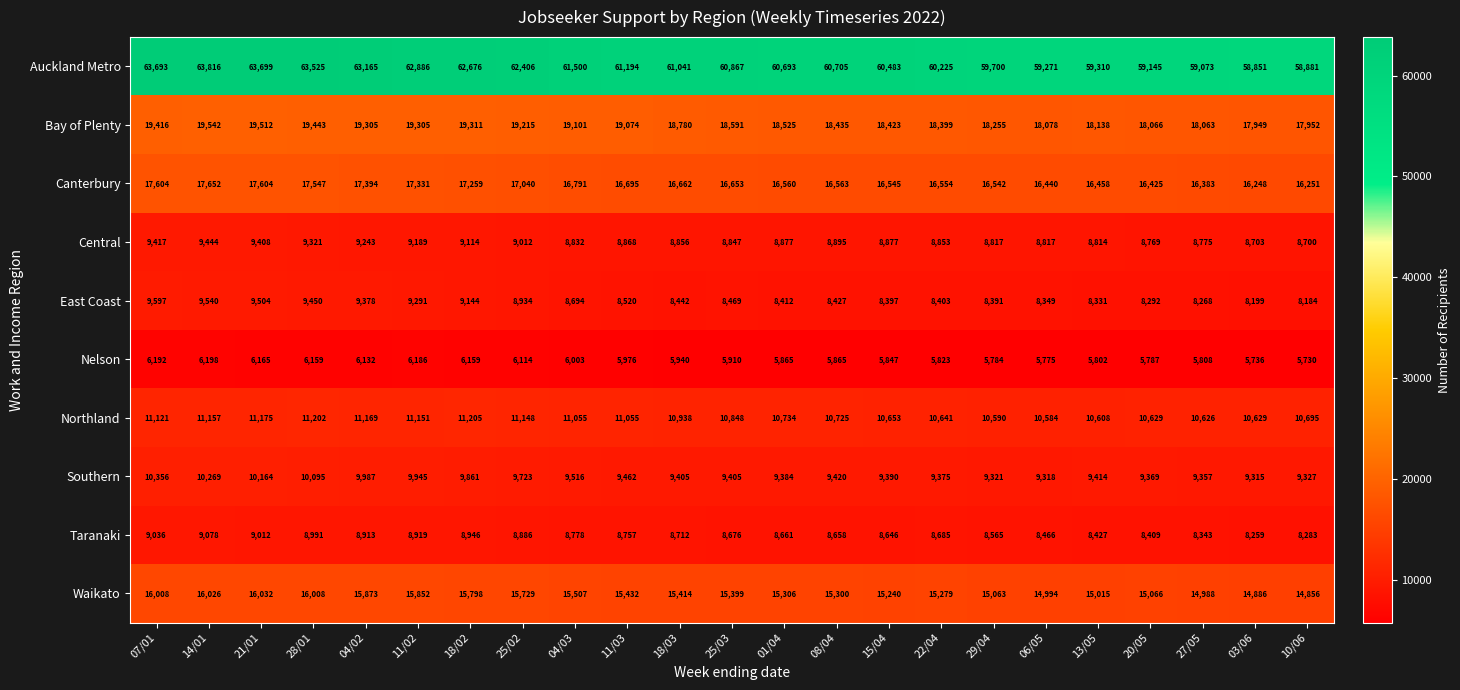

What value does the Central series have at 03/06, to the nearest 50?

8700